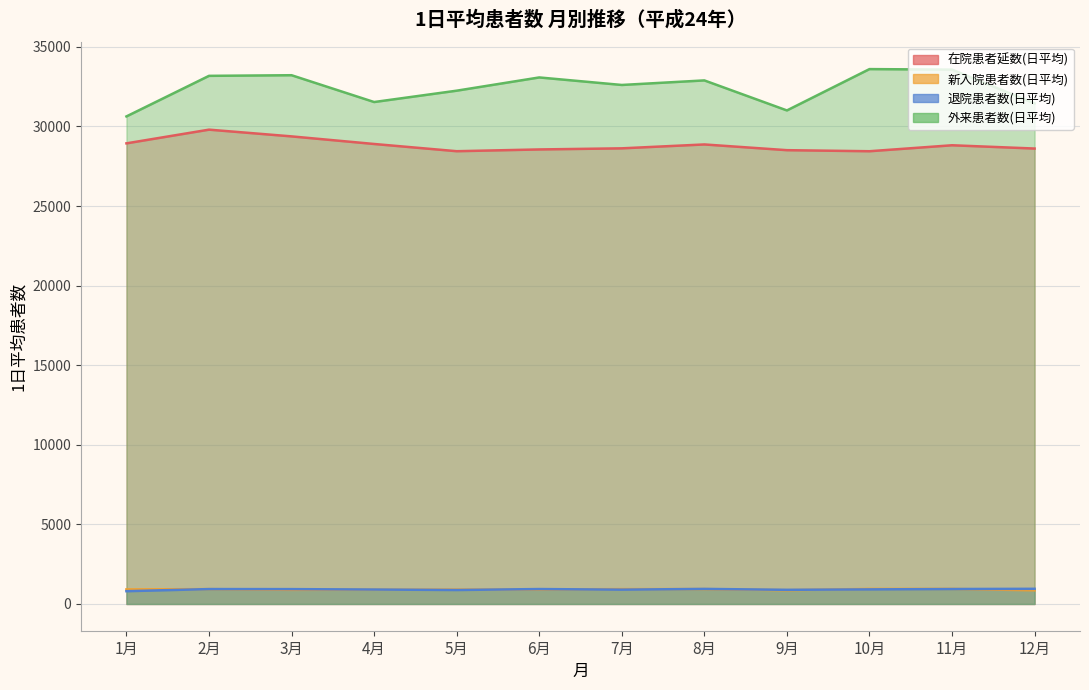

Is it true that 在院患者延数(日平均) equals 39984.5 at 5月?

False